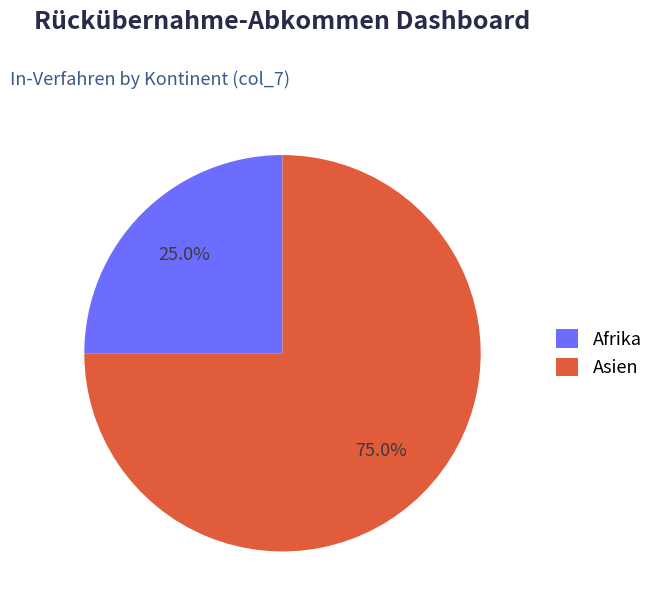

How many slices are in this pie chart?

2